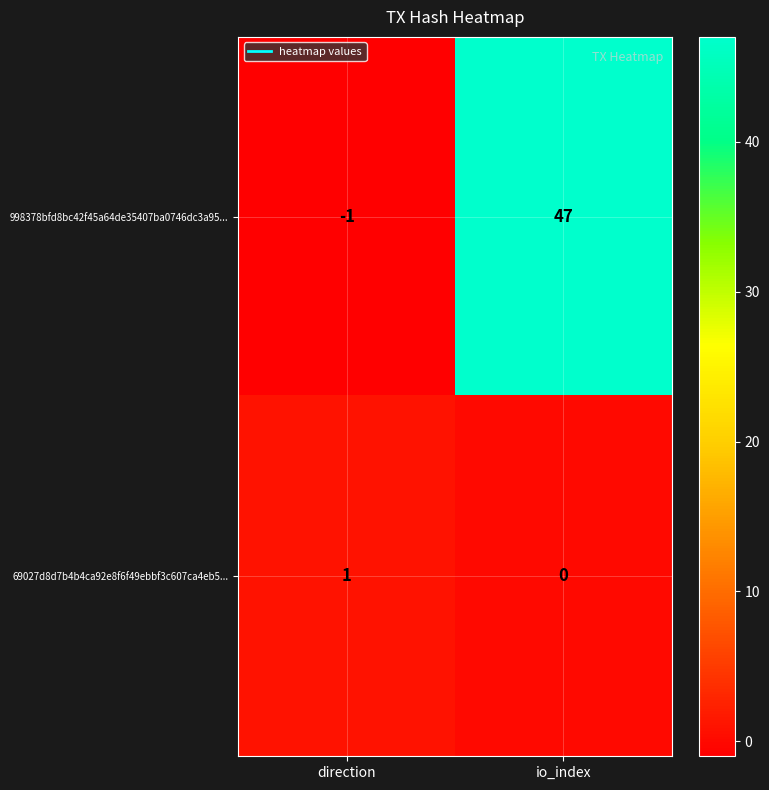

What is the smallest value displayed?

-1